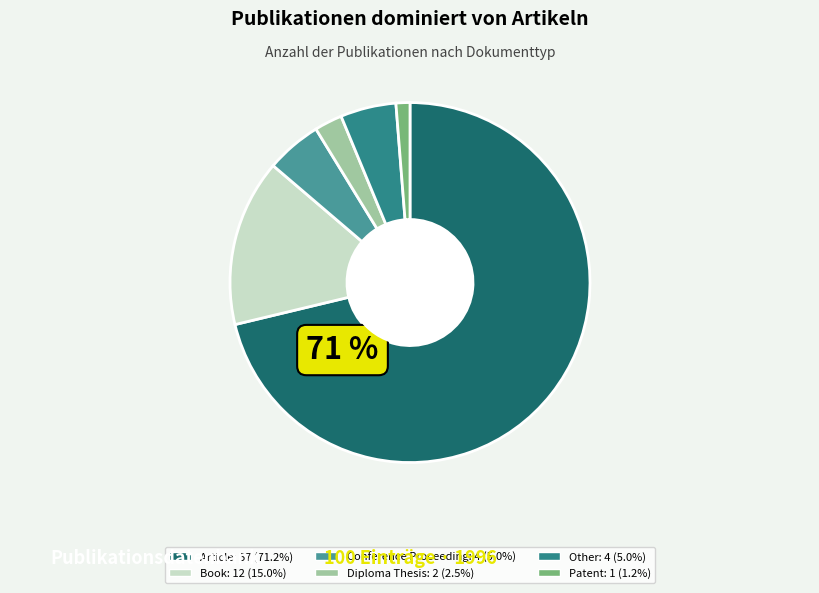

Combined, do Other and Diploma Thesis account for over 50%?

No